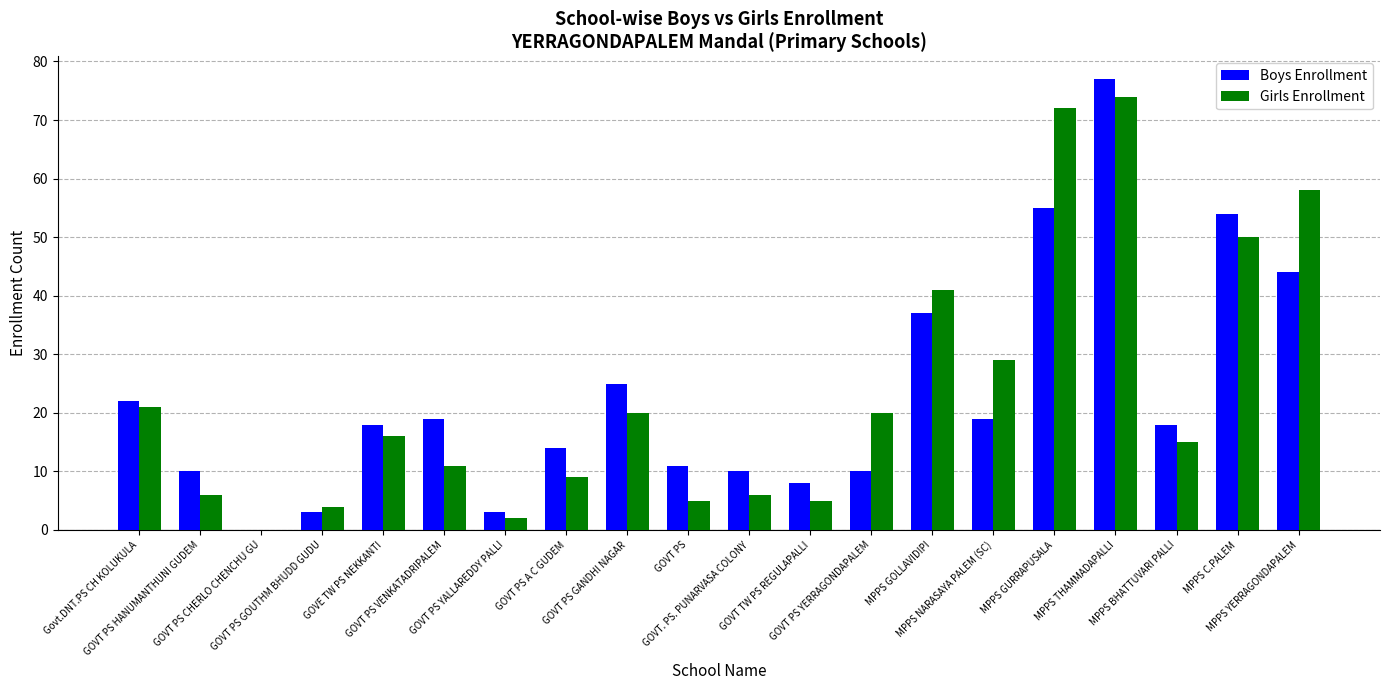

What is the maximum value shown in the chart?

77